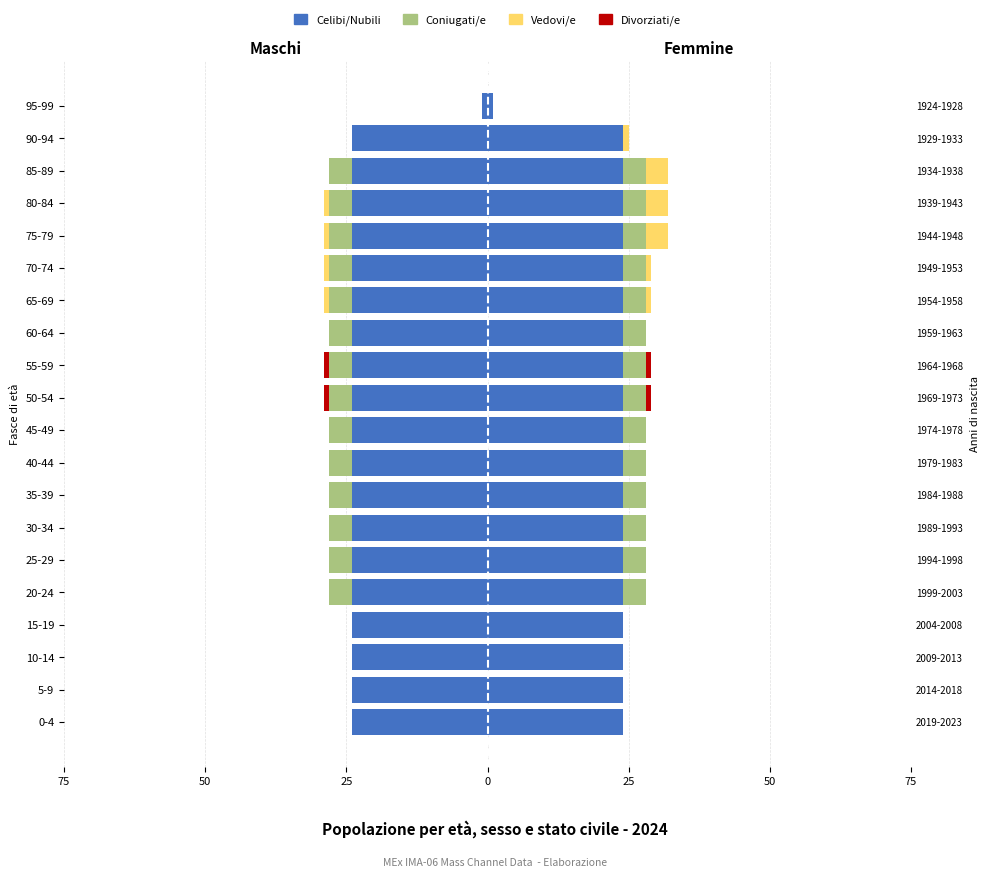

What are all the series names shown in the legend?

Celibi/Nubili, Coniugati/e, Vedovi/e, Divorziati/e